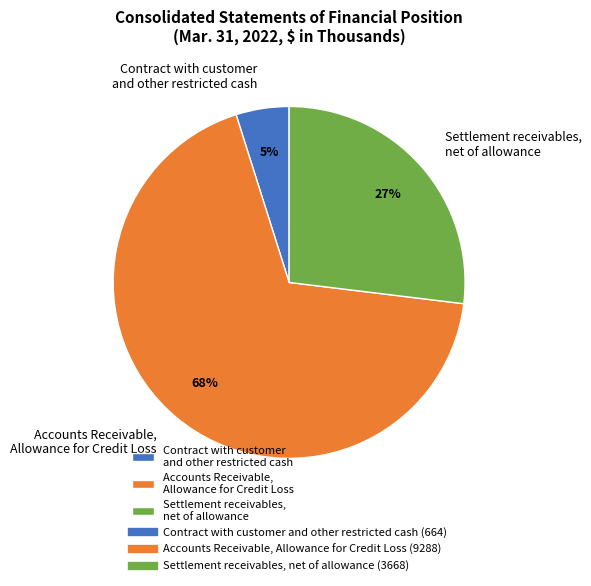

Between Settlement receivables, net of allowance and Contract with customer and other restricted cash, which is larger?

Settlement receivables, net of allowance